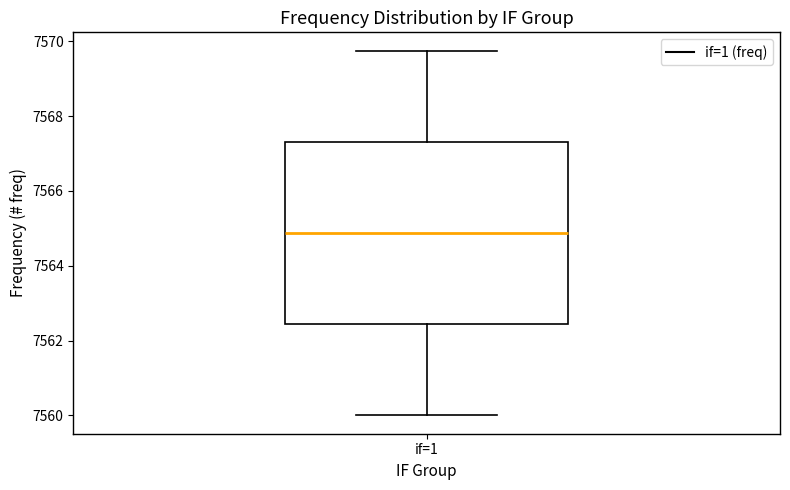

Read this box plot against the y-axis: the position of the median line, the range covered by the box, and the ends of both whiskers. The values are not printed on the chart, so give them approximately, as read against the axis.

median 7564.8, box 7562.4 to 7567.4, whiskers 7560.0 to 7569.8